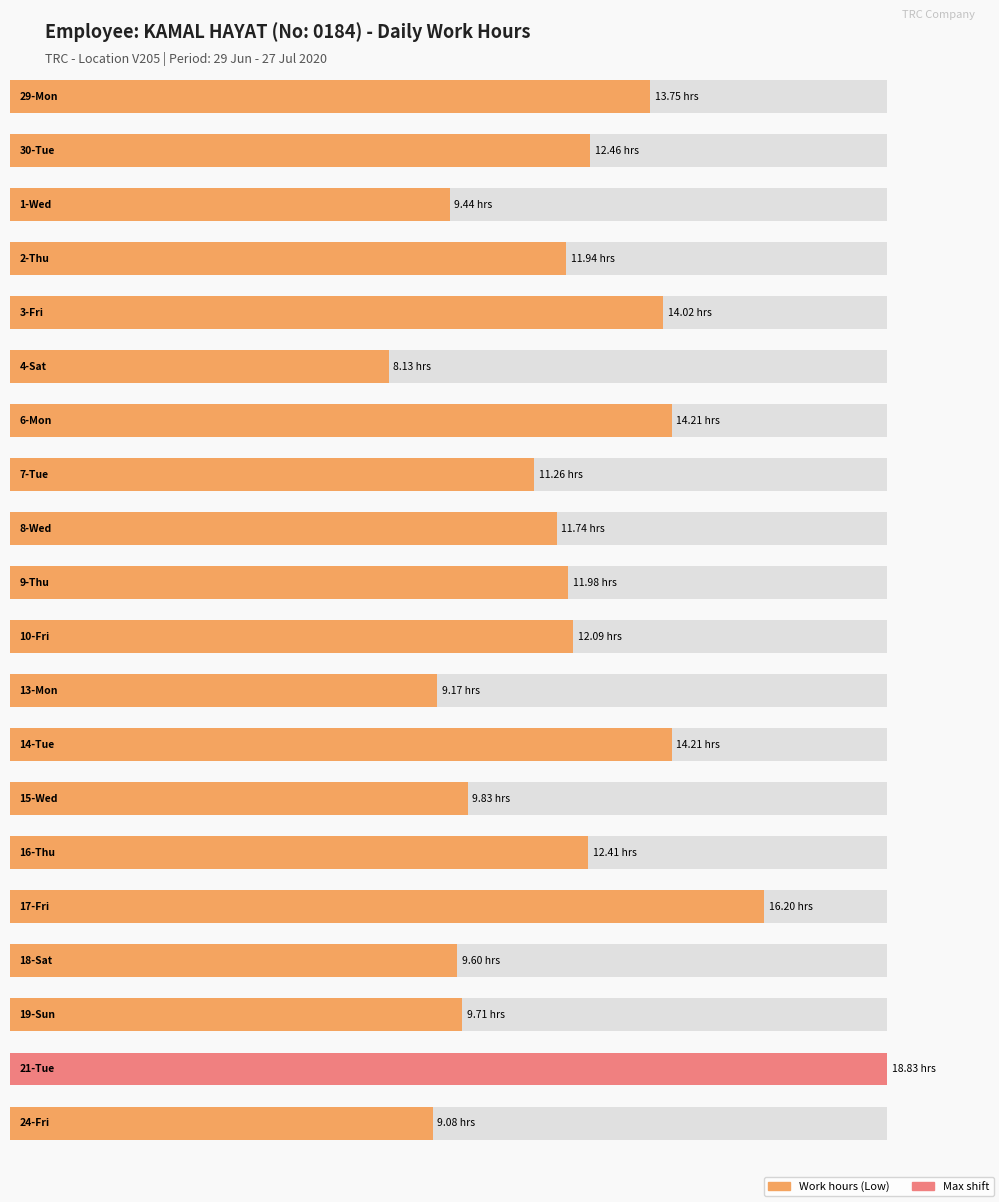

Rank the categories by value from lowest to highest.

4-Sat, 24-Fri, 13-Mon, 1-Wed, 18-Sat, 19-Sun, 15-Wed, 7-Tue, 8-Wed, 2-Thu, 9-Thu, 10-Fri, 16-Thu, 30-Tue, 29-Mon, 3-Fri, 6-Mon, 14-Tue, 17-Fri, 21-Tue